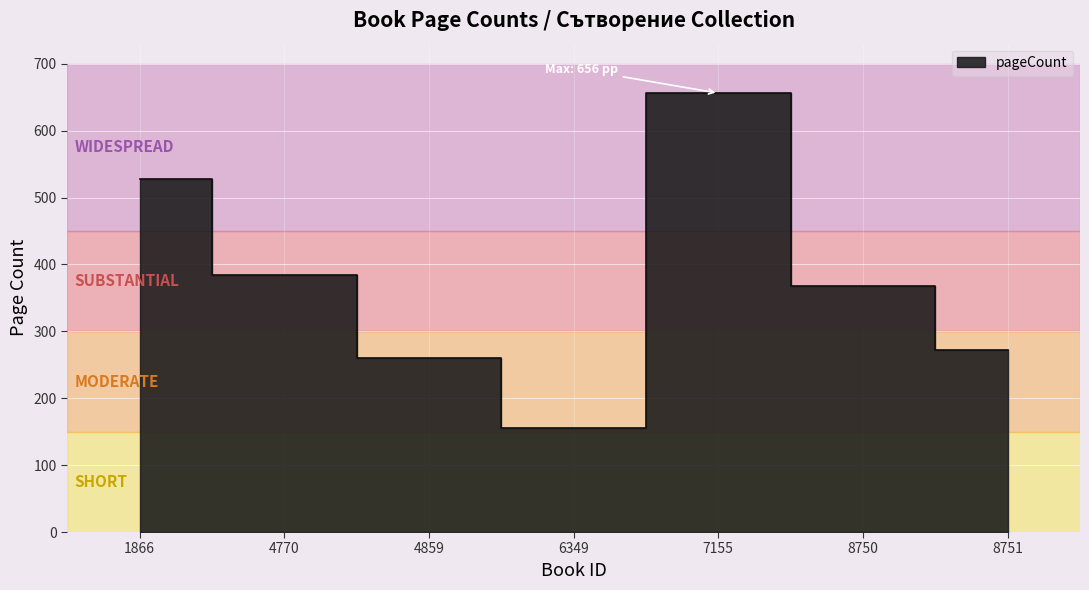

At which label does the data first exceed 368?

1866